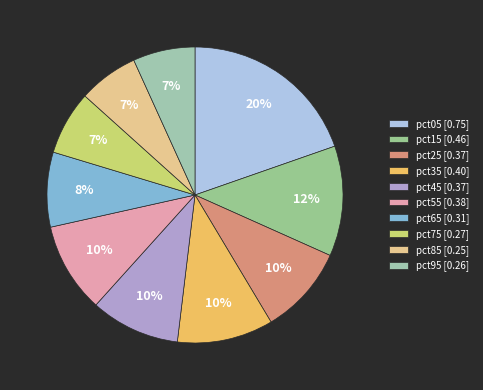

How much of the chart is everything except pct55?

90.2%